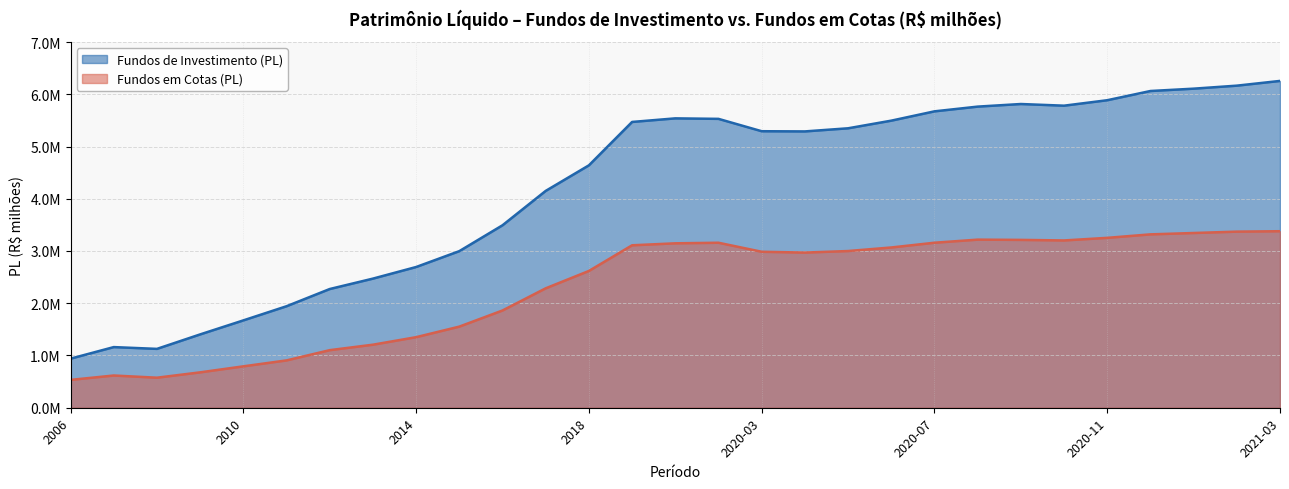

Reading left to right, list all the values displayed in this chart.

Fundos de Investimento (PL): 2006=939626.2	2007=1160831.5	2008=1126616.9	2009=1403649.9	2010=1671906.8	2011=1942837.7	2012=2272338.4	2013=2471474.0	2014=2693573.8	2015=2997295.8	2016=3492351.9	2017=4150405.5	2018=4639745.6	2019=5470113.1	2020-01=5538669.5	2020-02=5529043.3	2020-03=5292565.9	2020-04=5288876.5	2020-05=5348609.1	2020-06=5494741.3	2020-07=5673013.6	2020-08=5763525.4	2020-09=5813286.8	2020-10=5781464.8	2020-11=5885852.7	2020-12=6062297.1	2021-01=6107062.2	2021-02=6164676.0	2021-03=6255250.7
Fundos em Cotas (PL): 2006=533123.6	2007=616932.7	2008=575020.4	2009=677421.5	2010=792365.1	2011=906055.3	2012=1102118.0	2013=1206678.7	2014=1350625.0	2015=1552676.2	2016=1861561.3	2017=2285737.5	2018=2618171.2	2019=3109252.8	2020-01=3147081.2	2020-02=3158049.6	2020-03=2985417.6	2020-04=2969864.3	2020-05=2999333.7	2020-06=3067430.3	2020-07=3158296.3	2020-08=3217541.3	2020-09=3212561.7	2020-10=3202015.8	2020-11=3251841.7	2020-12=3318385.8	2021-01=3344513.7	2021-02=3370708.9	2021-03=3378711.3